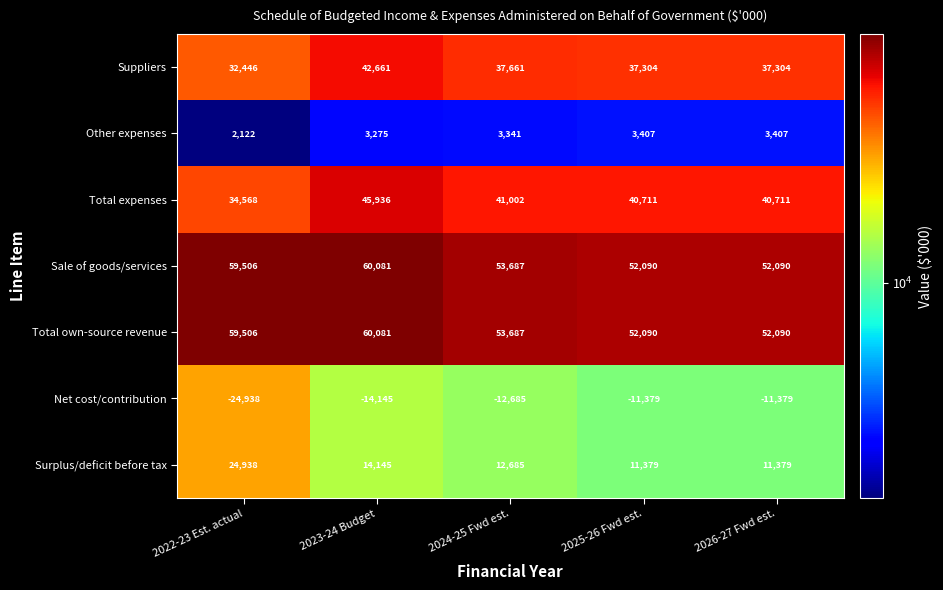

Which category has the highest value across all series?

2023-24 Budget